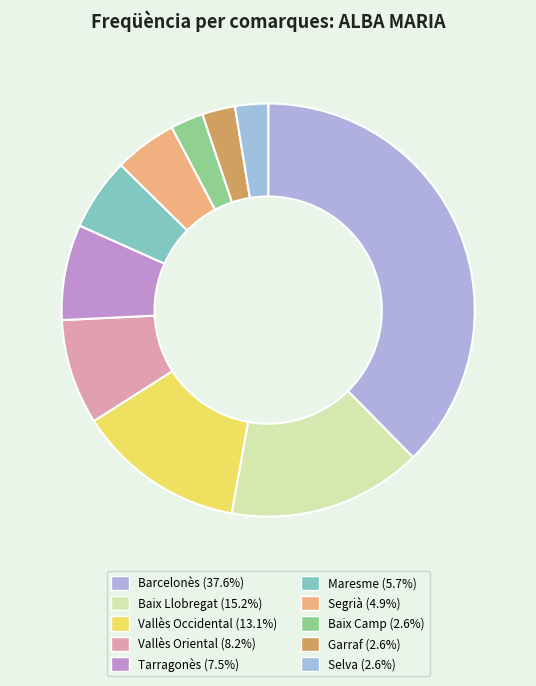

Is it true that Vallès Oriental is 8% of the pie?

True